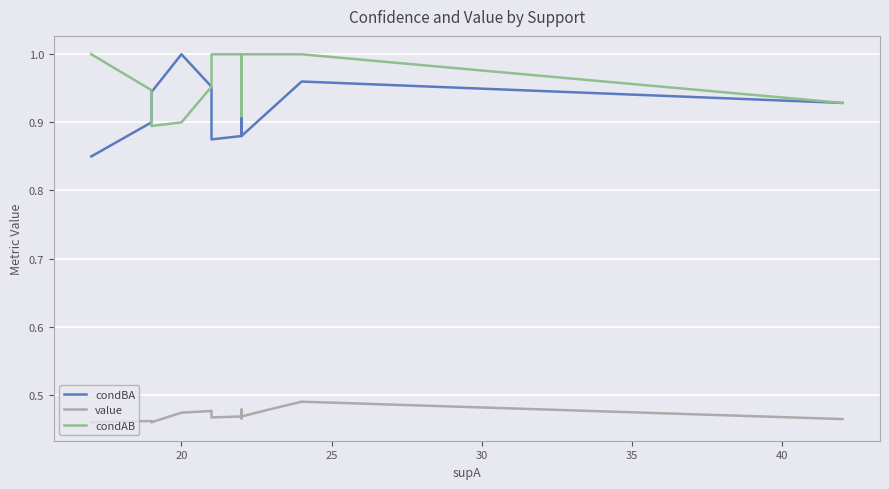

What is the average value of the condBA series?

0.9